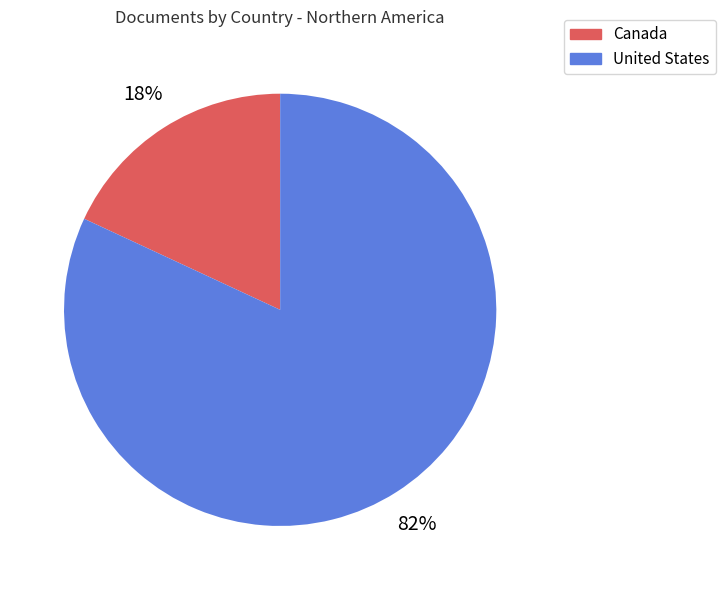

To the nearest percent, what portion does United States represent?

82%